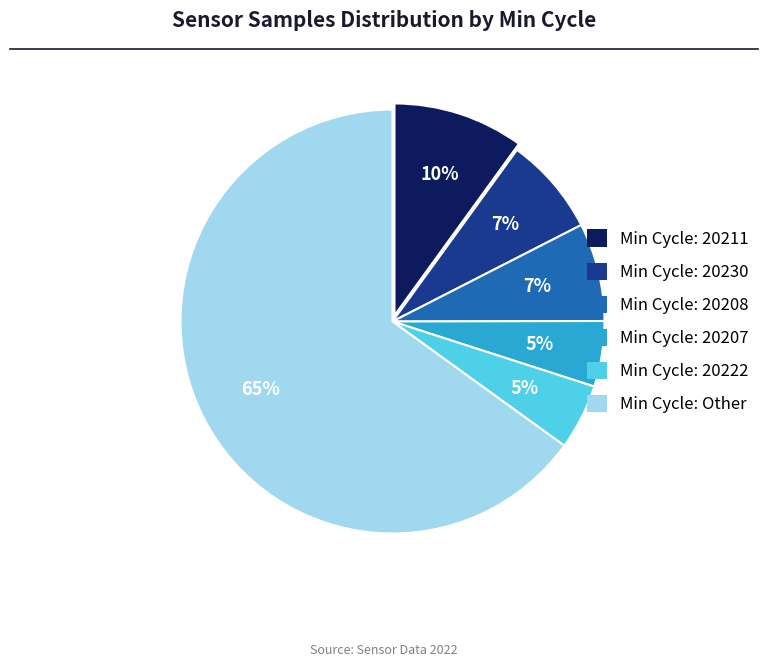

To the nearest percent, what is the average slice percentage?

17%